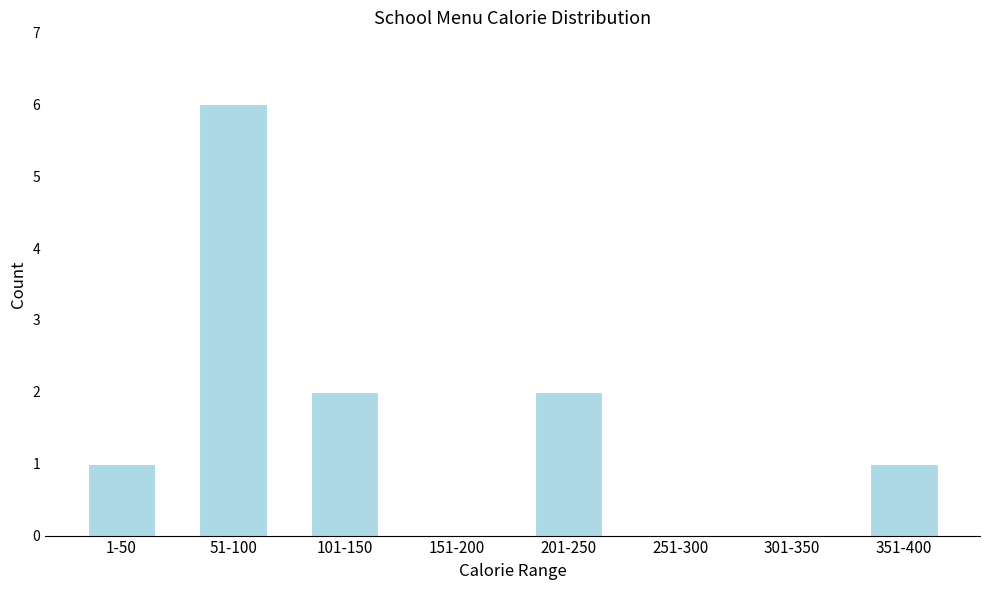

Reading right to left, extract all data points from this chart.

351-400=1	301-350=0	251-300=0	201-250=2	151-200=0	101-150=2	51-100=6	1-50=1